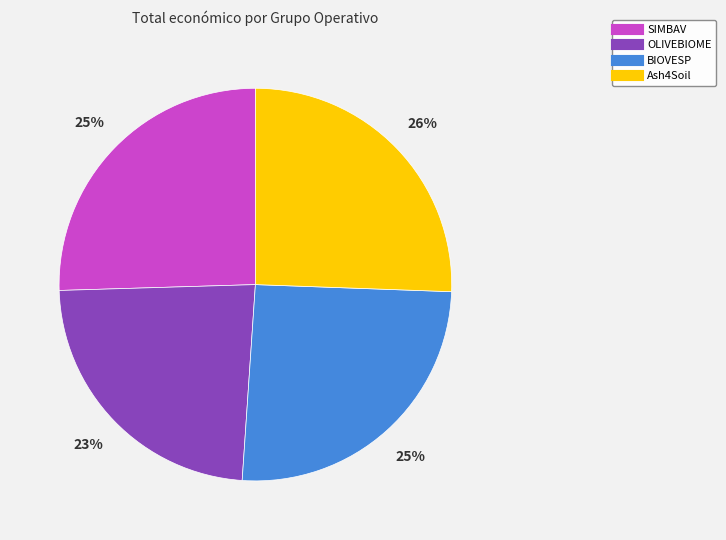

Do OLIVEBIOME and BIOVESP together represent more than half of the pie?

No